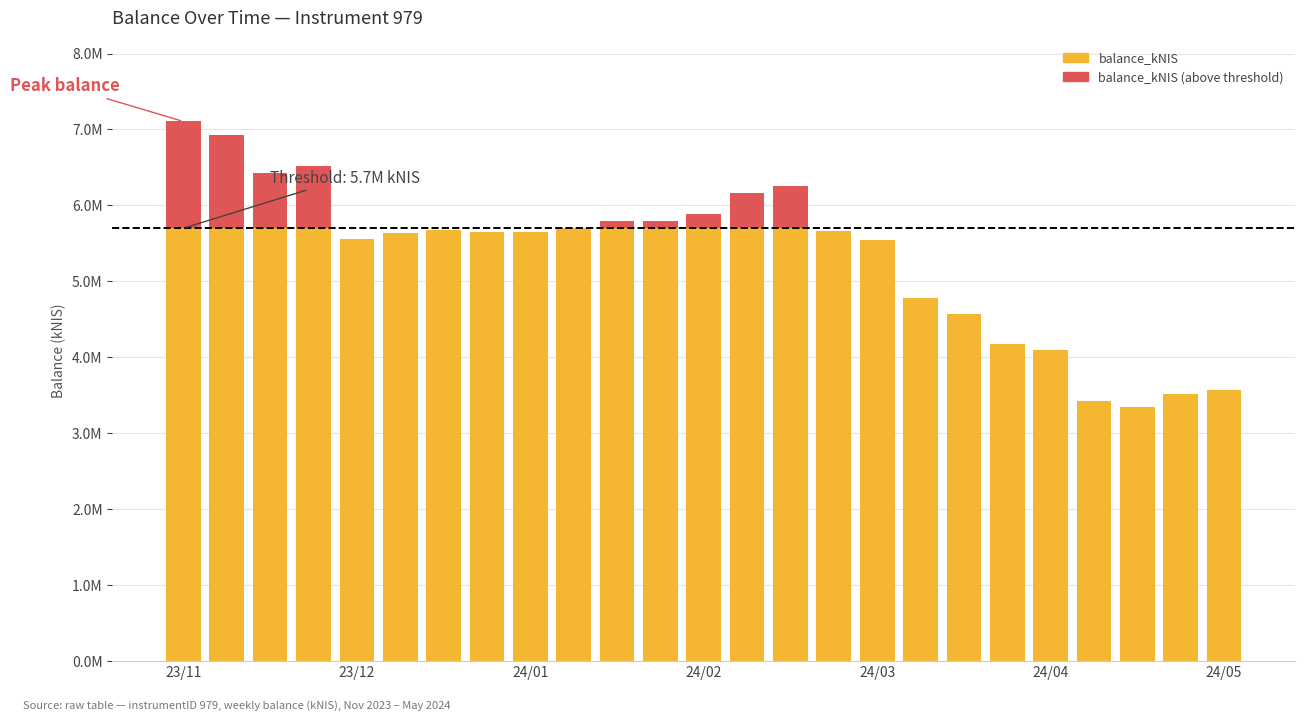

Rank the categories by value from lowest to highest.

2024-04-25, 2024-04-18, 2024-05-02, 2024-05-09, 2024-04-11, 2024-04-04, 2024-03-28, 2024-03-21, 2024-03-14, 2023-12-21, 2023-12-28, 2024-01-11, 2024-01-18, 2024-03-07, 2024-01-04, 2024-01-25, 2024-02-01, 2024-02-08, 2024-02-15, 2024-02-22, 2024-02-29, 2023-12-07, 2023-12-14, 2023-11-30, 2023-11-23